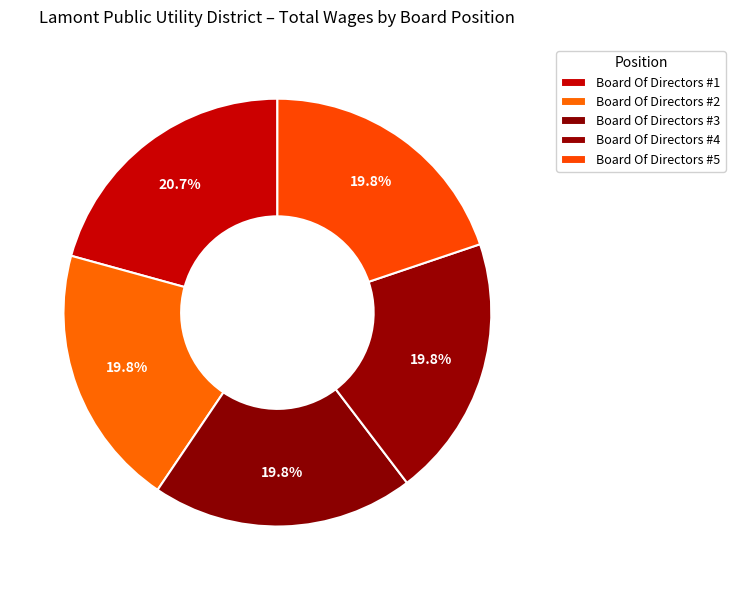

To the nearest percent, what portion does Board Of Directors #1 represent?

21%